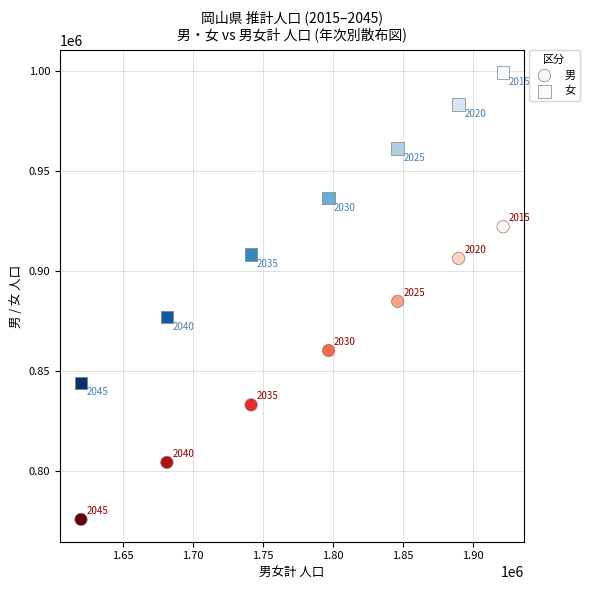

Which series has the largest Y range (max minus min)?

女